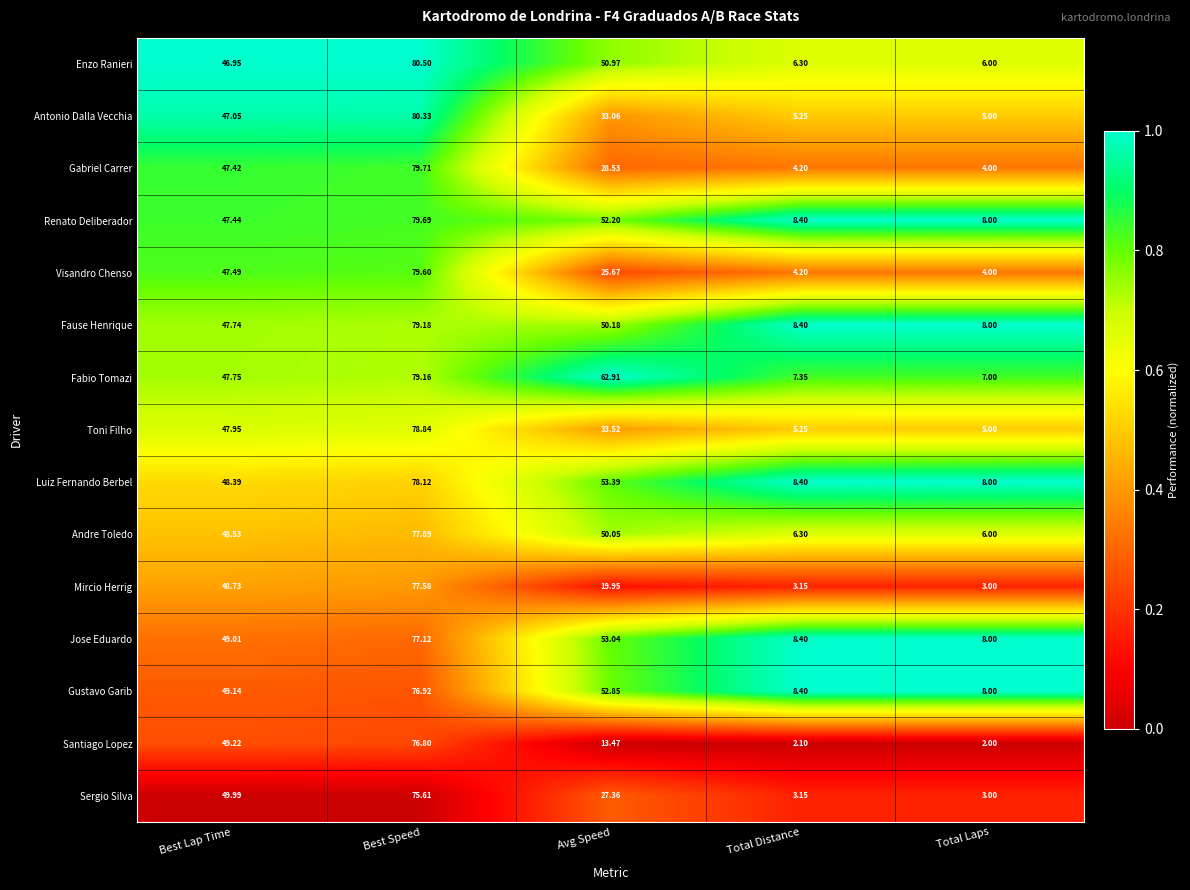

At which category is the sum across all series the highest?

Best Speed